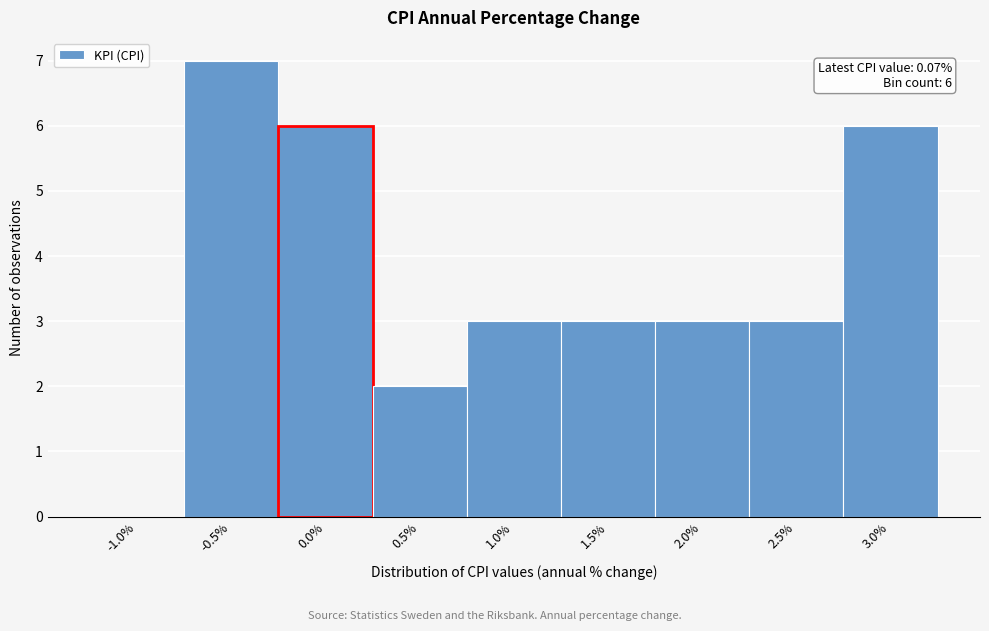

Reading left to right, list all the values displayed in this chart.

-1.0%=0	-0.5%=7	0.0%=6	0.5%=2	1.0%=3	1.5%=3	2.0%=3	2.5%=3	3.0%=6